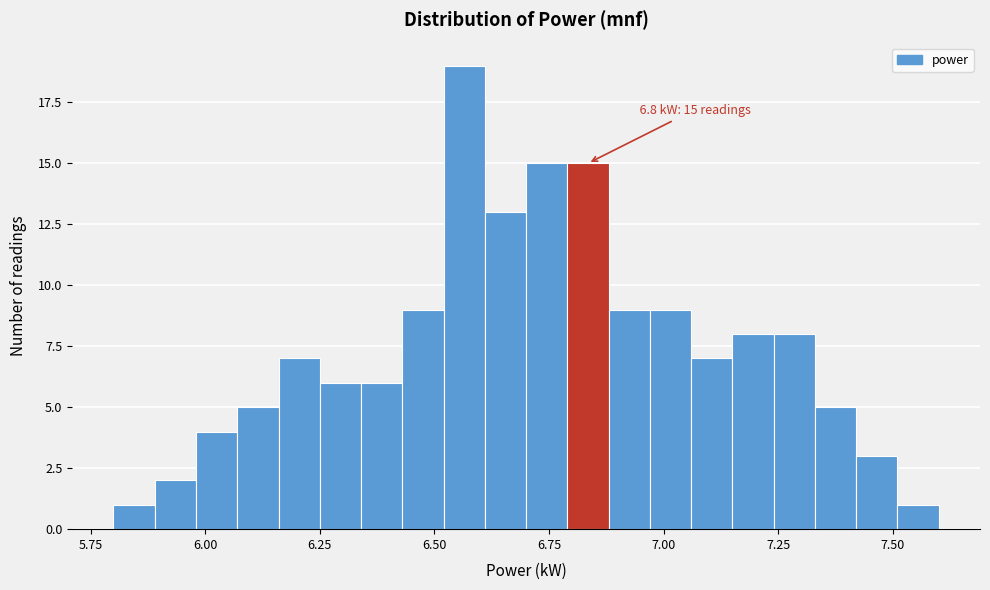

Read against the x-axis, roughly where is the centre of the tallest bar?

6.55